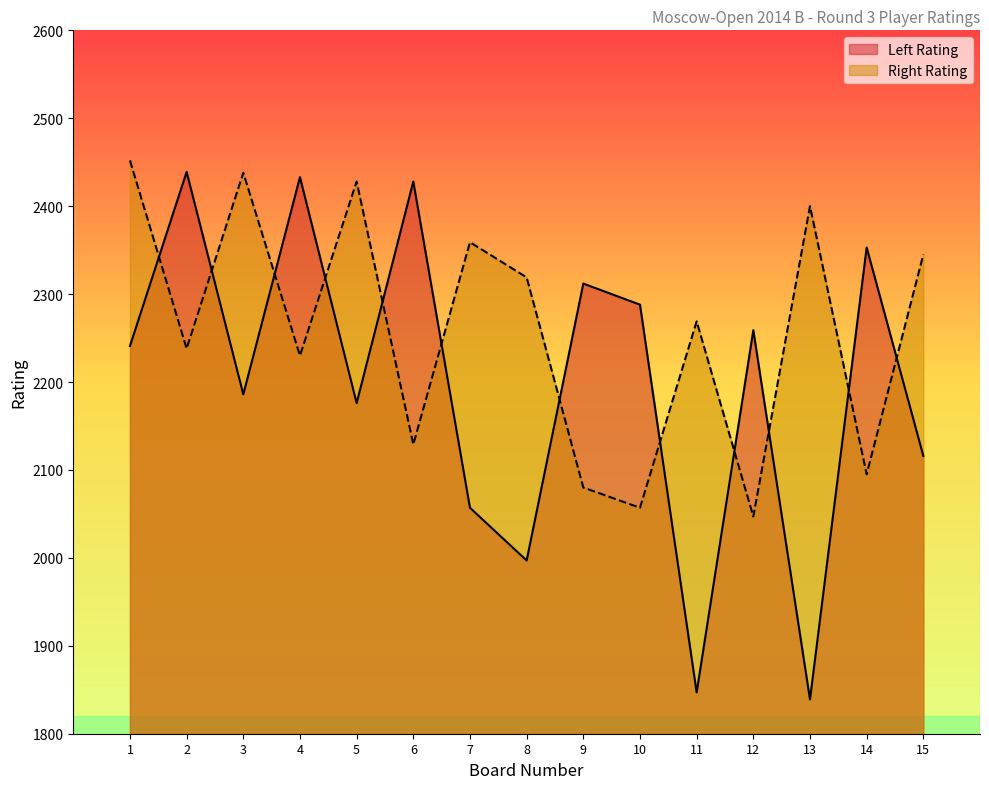

At how many categories does at least one series exceed 1878?

15